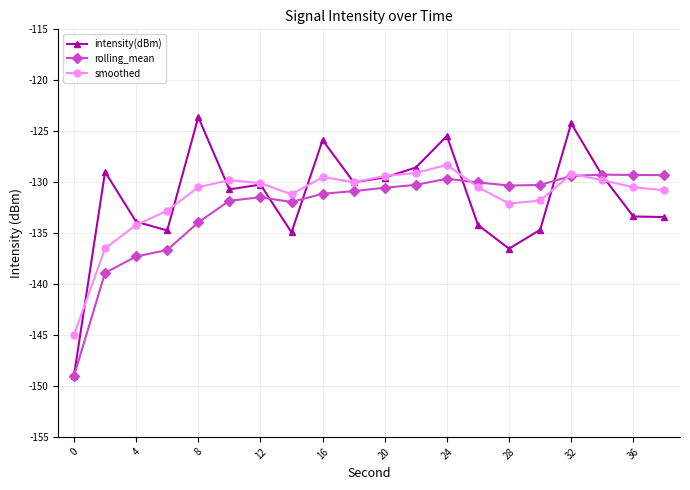

At how many categories does at least one series exceed -127?

4